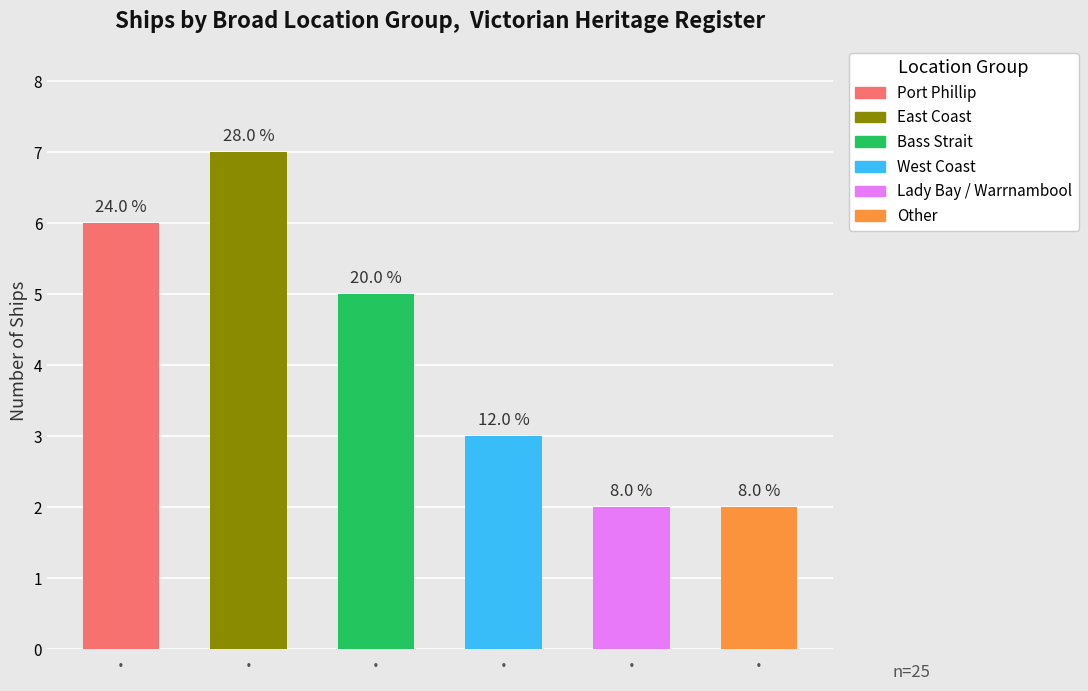

What is the label of the 4th bar from the left?

·